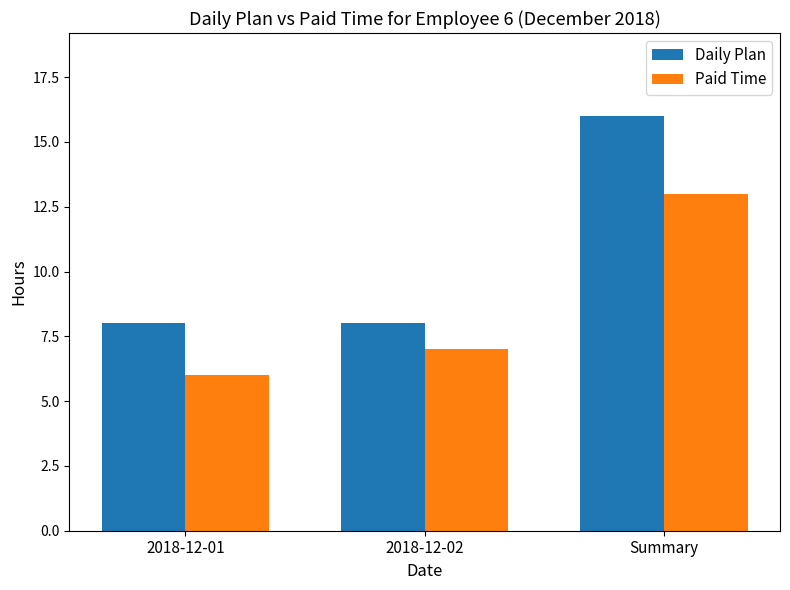

Read the Paid Time value at 2018-12-02.

7